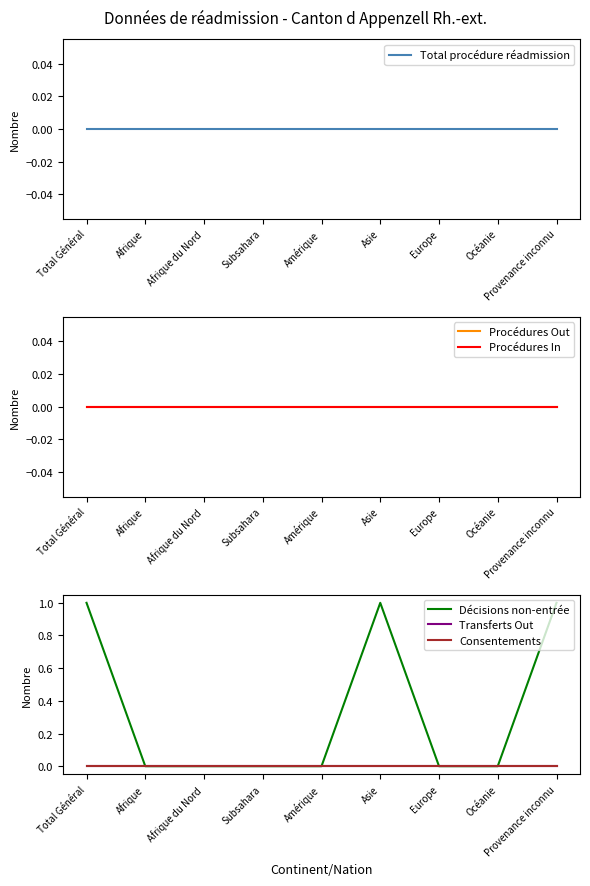

At which category is the sum across all series the highest?

Total Général